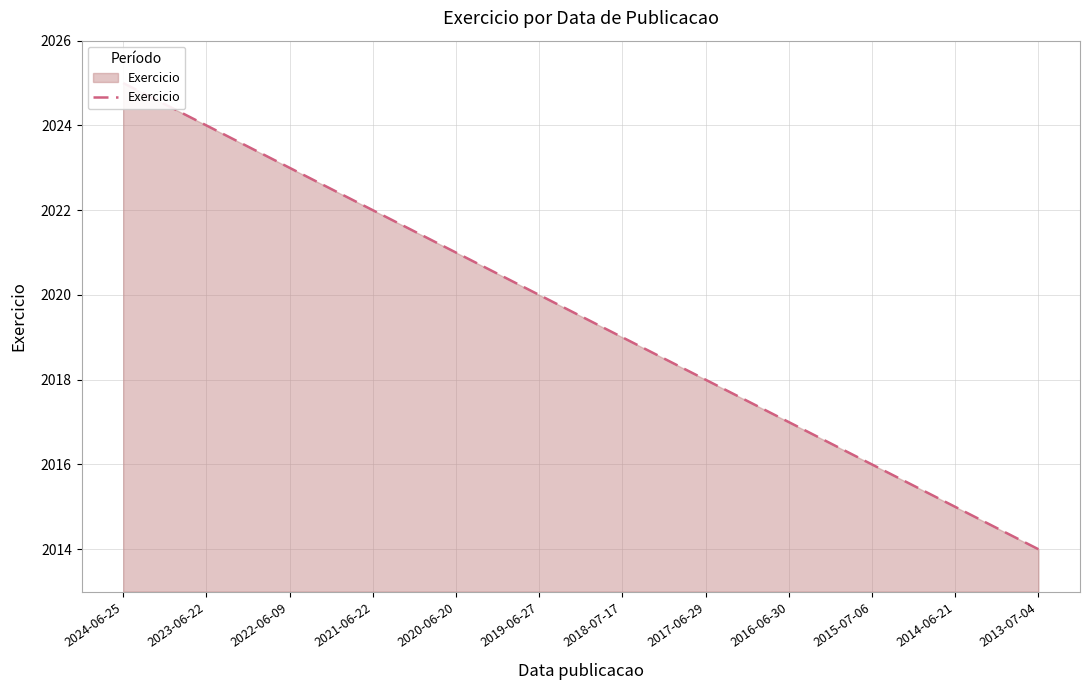

At which label does the data first exceed 2020?

2020-06-20